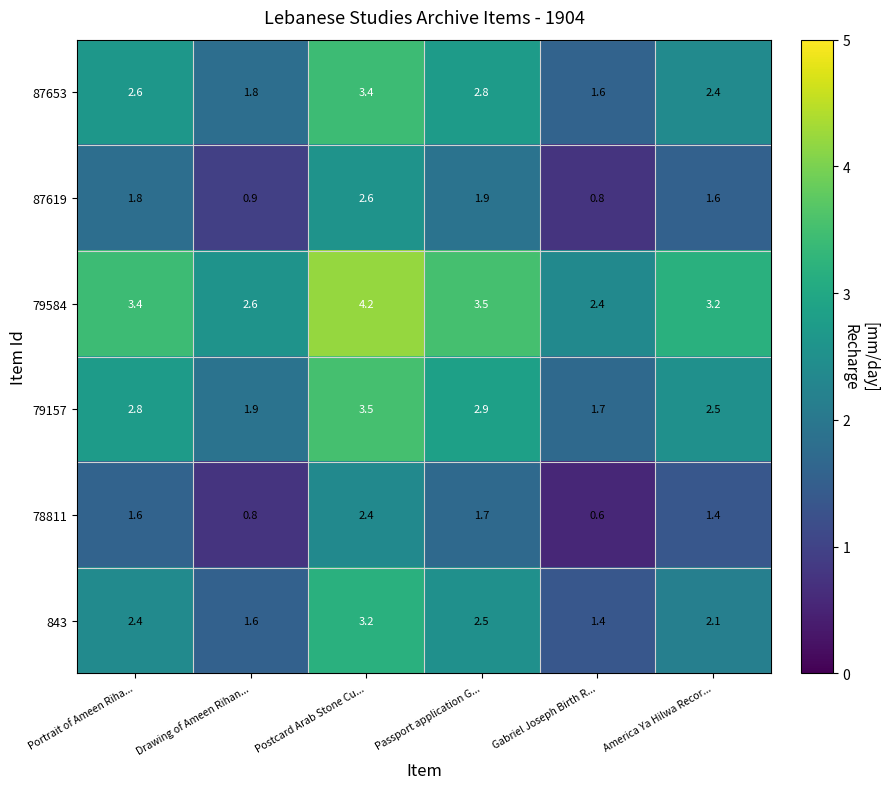

What value does the 87619 series have at Portrait of Ameen Riha...?

1.8